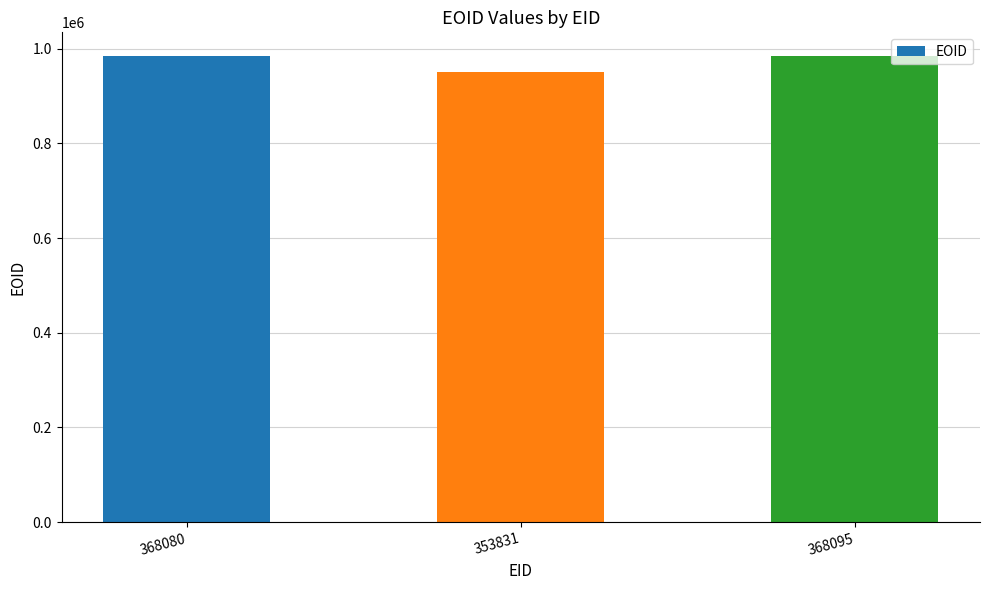

The chart shows a value of 552376 at 368095. True or false?

False